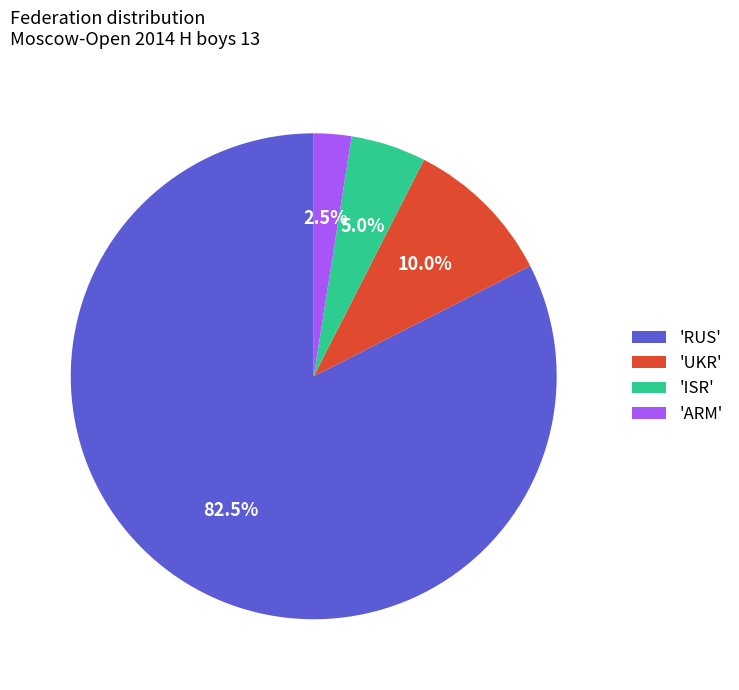

Which has a higher value, 'RUS' or 'ISR'?

'RUS'